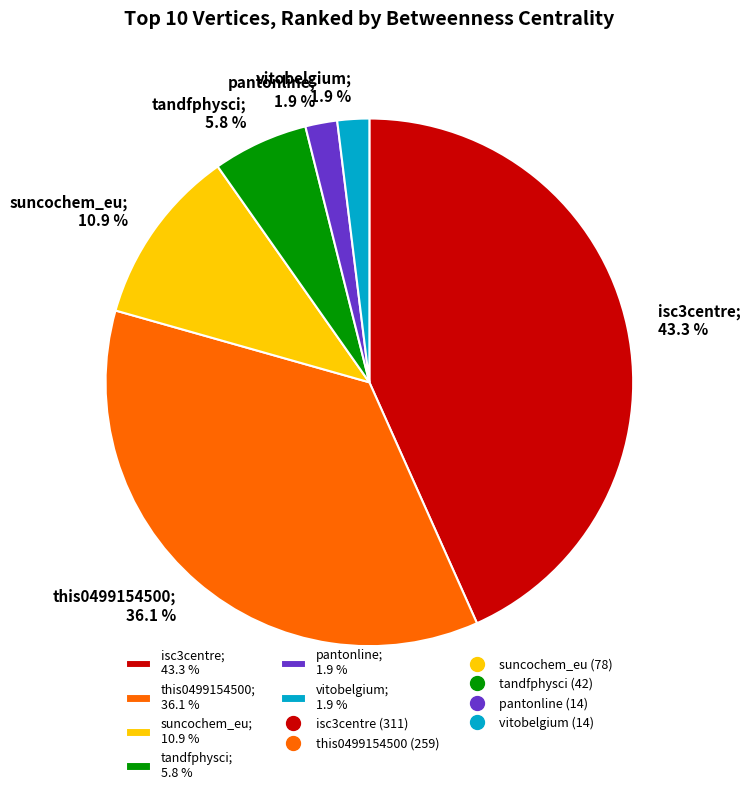

Combined, do pantonline; 1.9 % and suncochem_eu; 10.9 % account for over 50%?

No